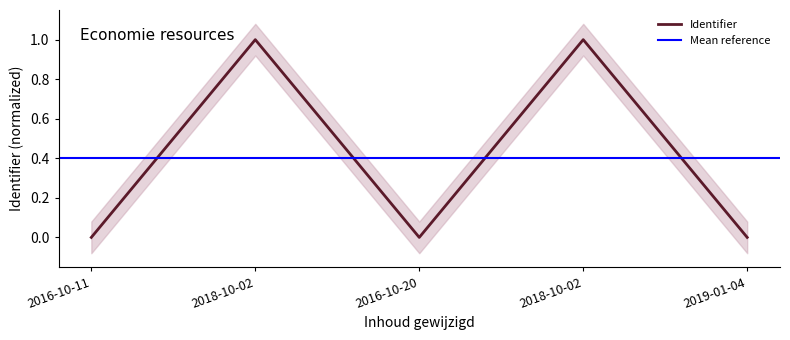

Is it true that the value at 2016-10-11 is -0.6?

False